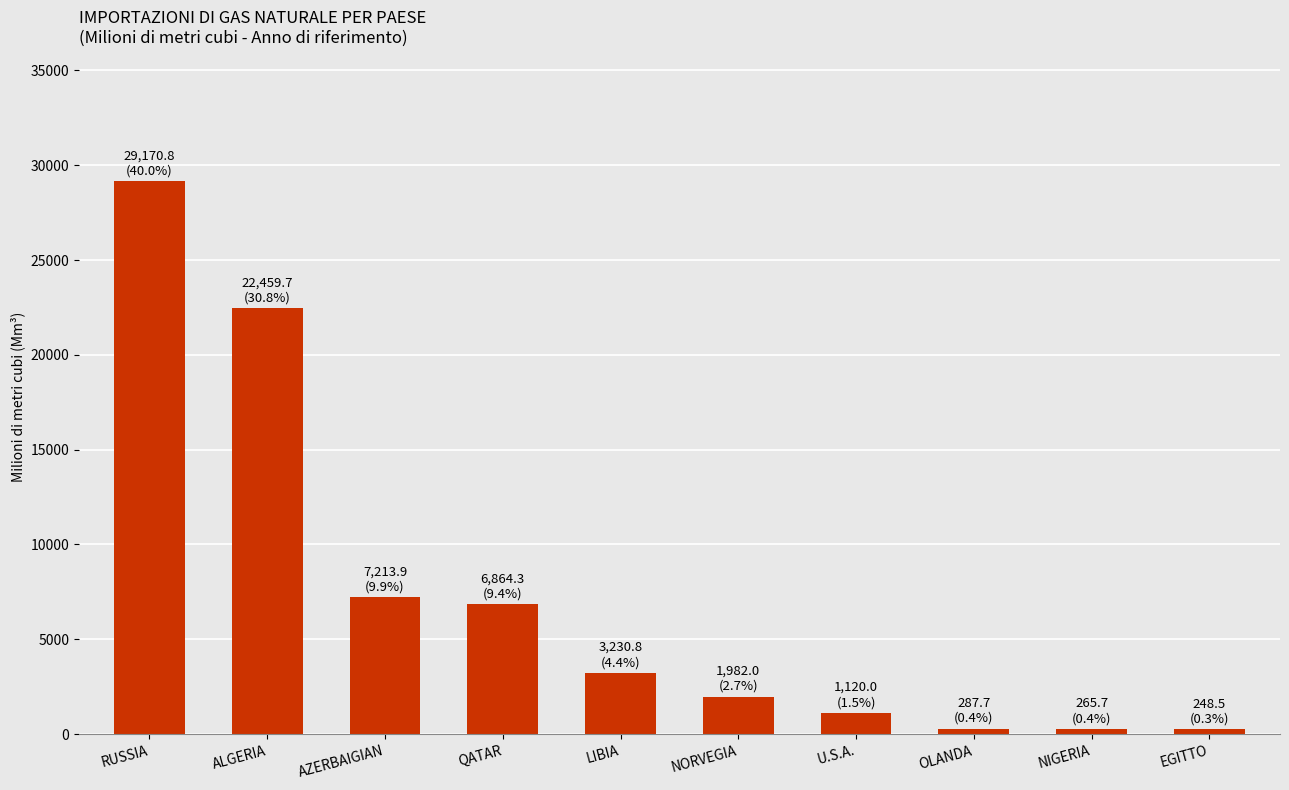

What is the sum of the values at NIGERIA and RUSSIA?

29436.5